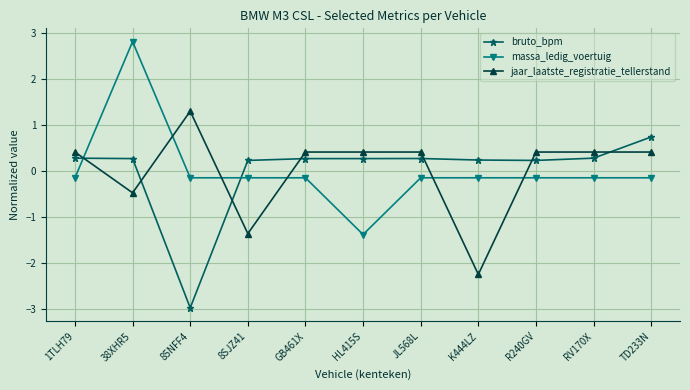

Count the number of categories in the chart.

11